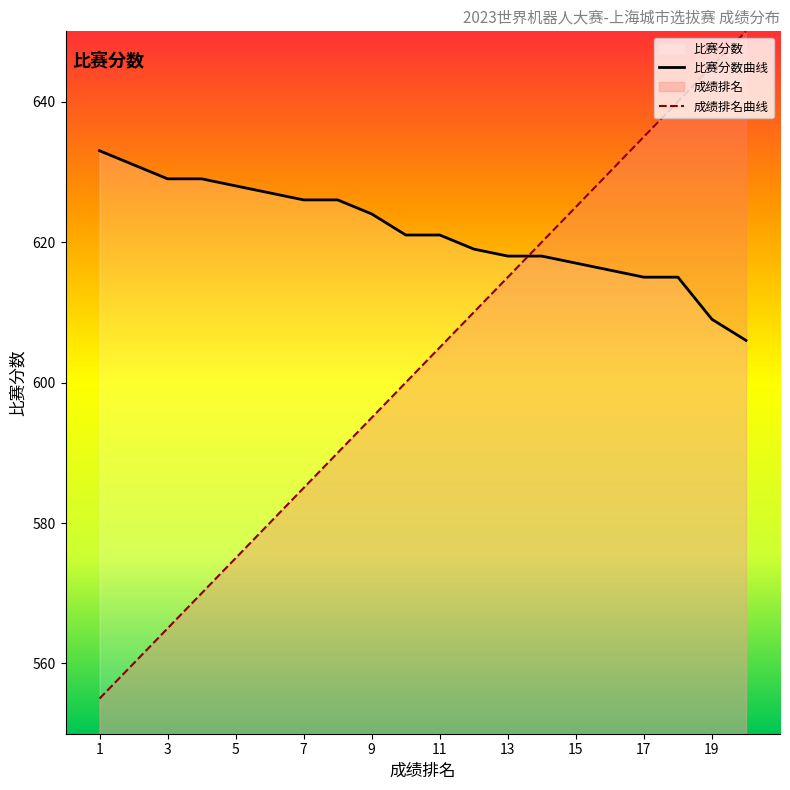

Which series has the largest total across all categories?

比赛分数曲线